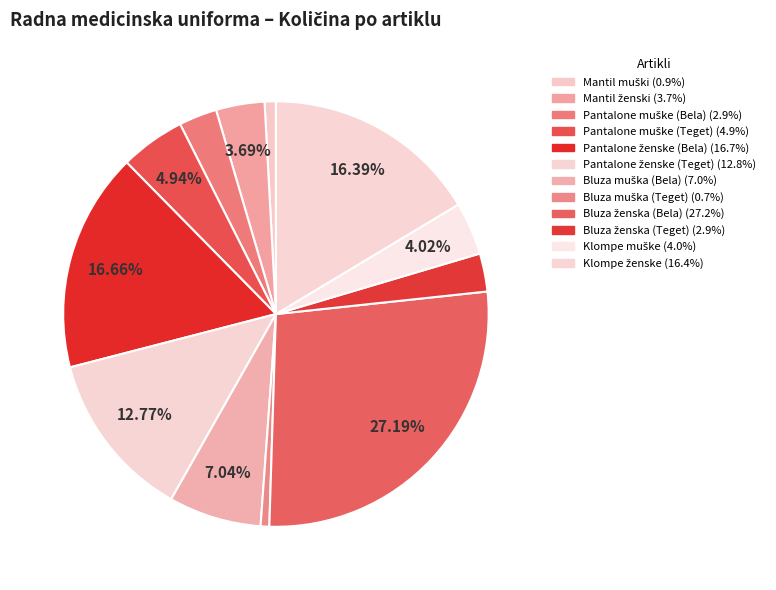

How many slices are in this pie chart?

12